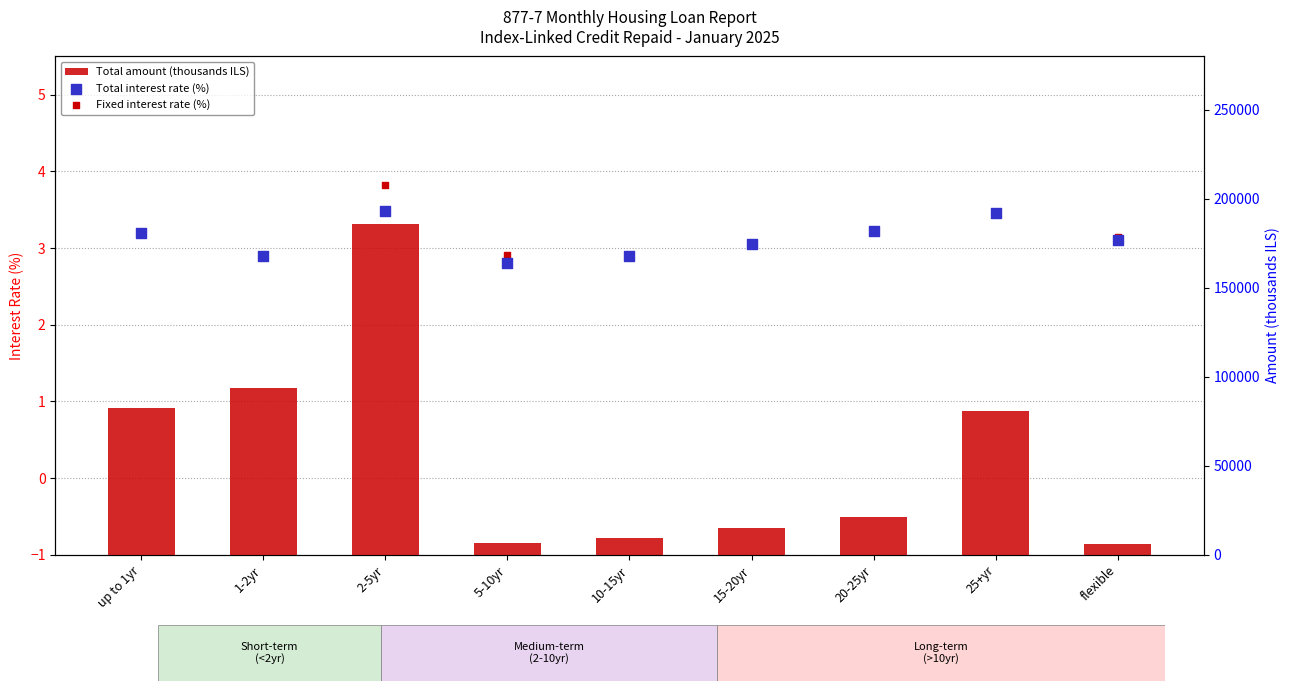

Which series has the widest spread of Y values?

Total amount (thousands ILS)